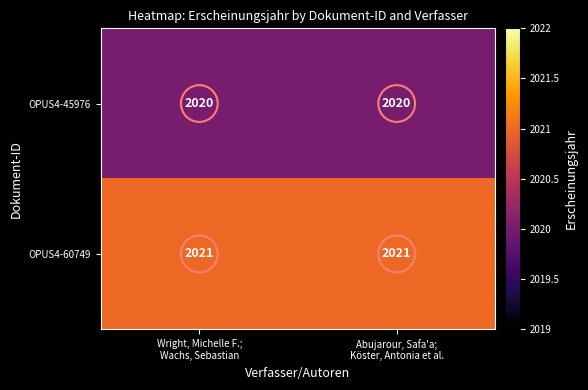

What is the average value of the OPUS4-45976 series?

2020